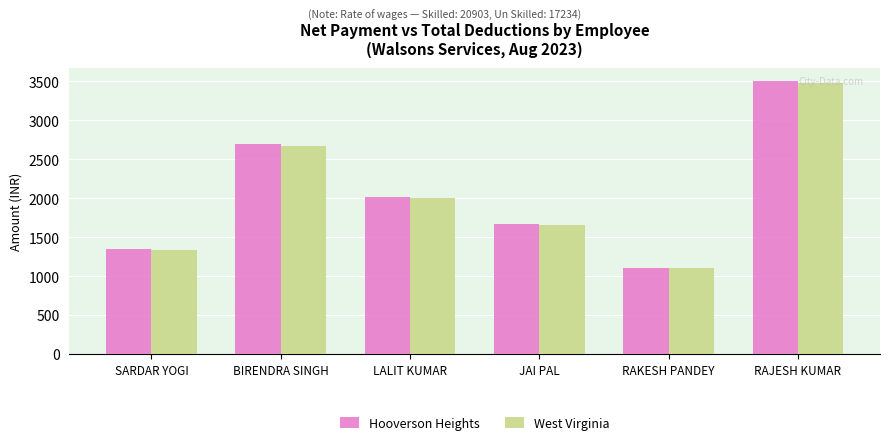

What is the greatest value displayed?

3501